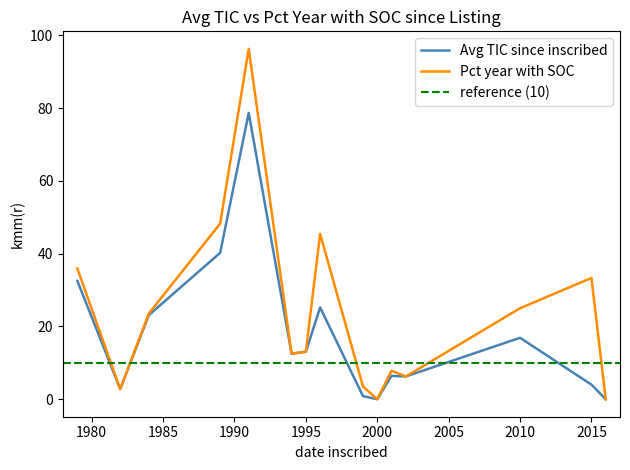

What is the maximum value for Pct year with SOC?

96.3